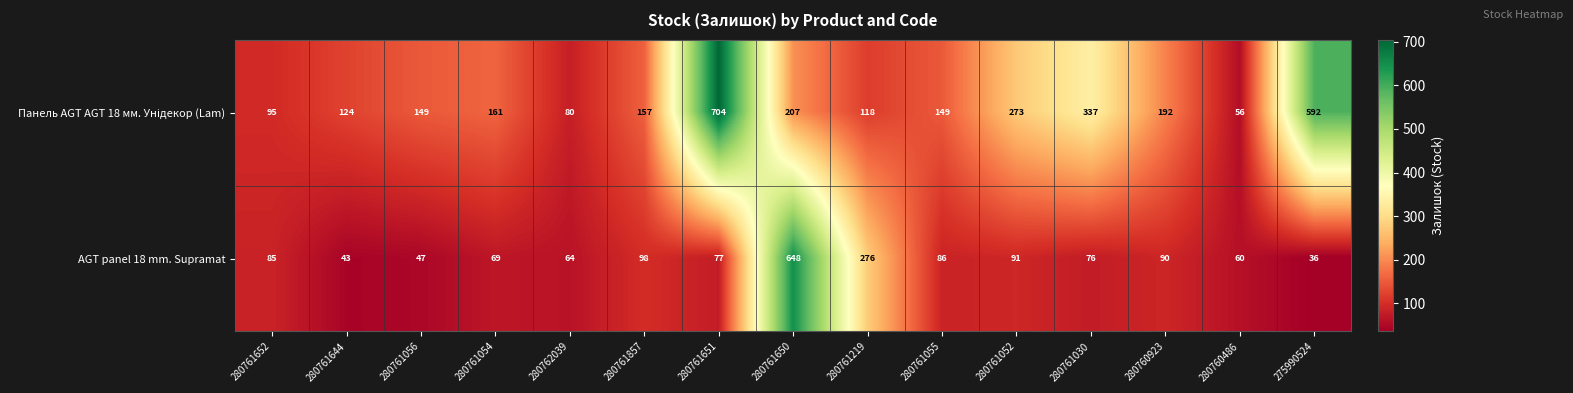

At how many categories does at least one series exceed 39?

15